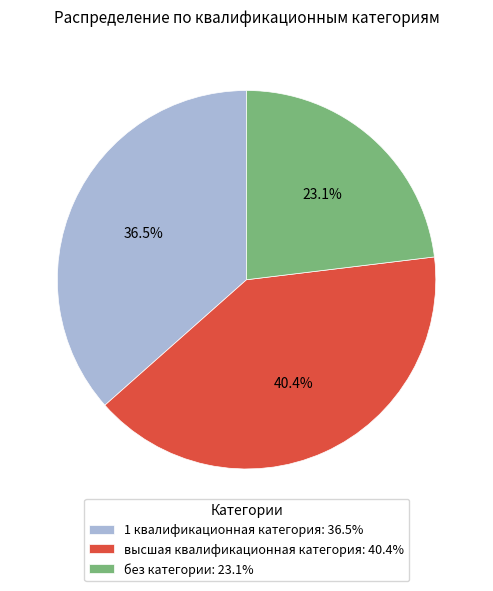

Does 1 квалификационная категория represent more than half of the total?

No